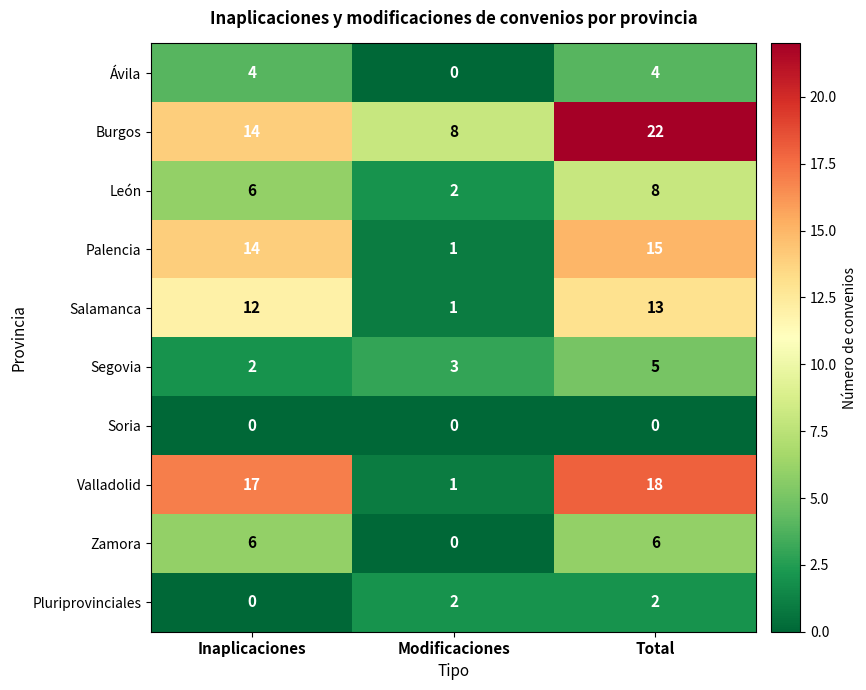

Reading left to right, what are all the values shown in this chart?

Ávila: Inaplicaciones=4	Modificaciones=0	Total=4
Burgos: Inaplicaciones=14	Modificaciones=8	Total=22
León: Inaplicaciones=6	Modificaciones=2	Total=8
Palencia: Inaplicaciones=14	Modificaciones=1	Total=15
Salamanca: Inaplicaciones=12	Modificaciones=1	Total=13
Segovia: Inaplicaciones=2	Modificaciones=3	Total=5
Soria: Inaplicaciones=0	Modificaciones=0	Total=0
Valladolid: Inaplicaciones=17	Modificaciones=1	Total=18
Zamora: Inaplicaciones=6	Modificaciones=0	Total=6
Pluriprovinciales: Inaplicaciones=0	Modificaciones=2	Total=2